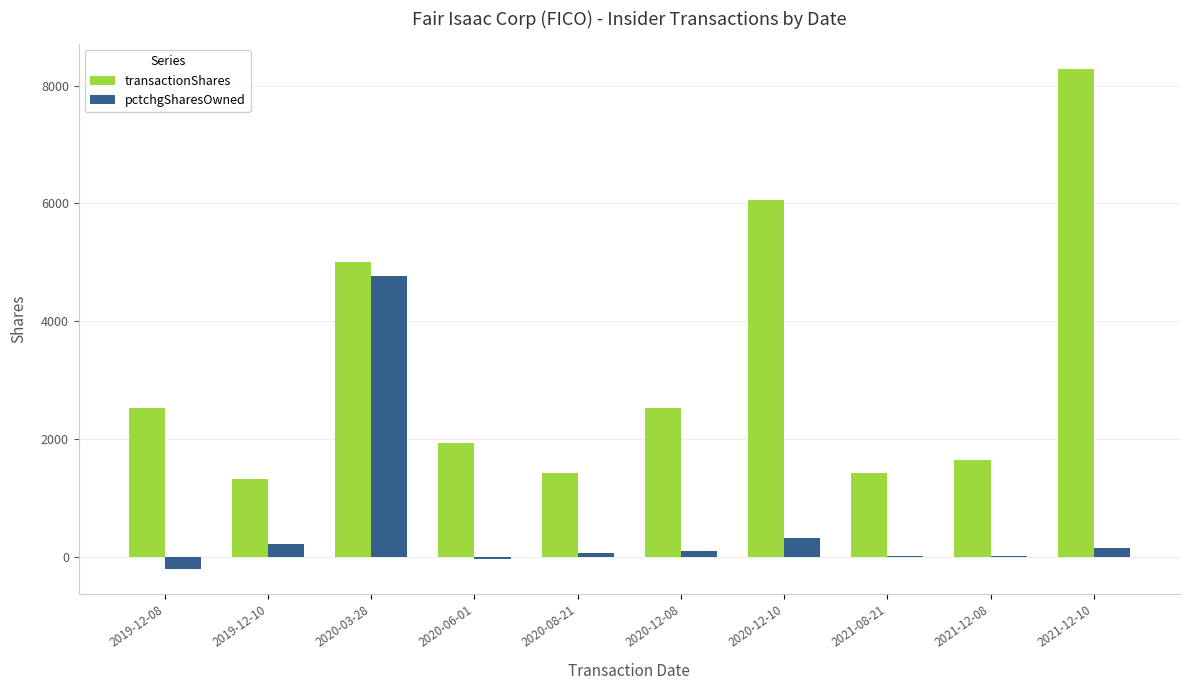

The pctchgSharesOwned series shows -38 at 2020-06-01. True or false?

True